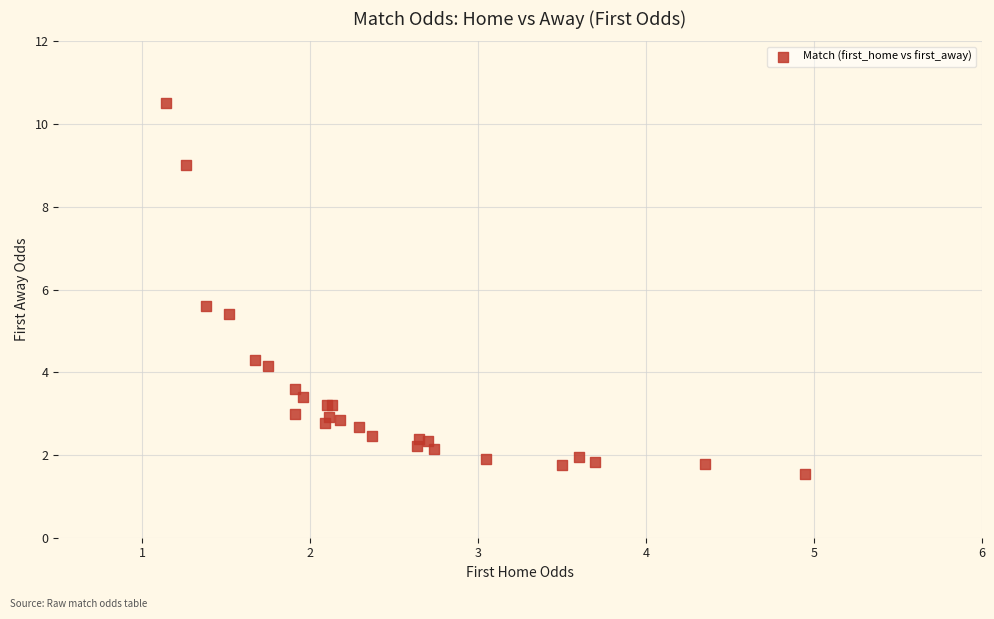

What Y value in the scatter plot is closest to 6?

5.6